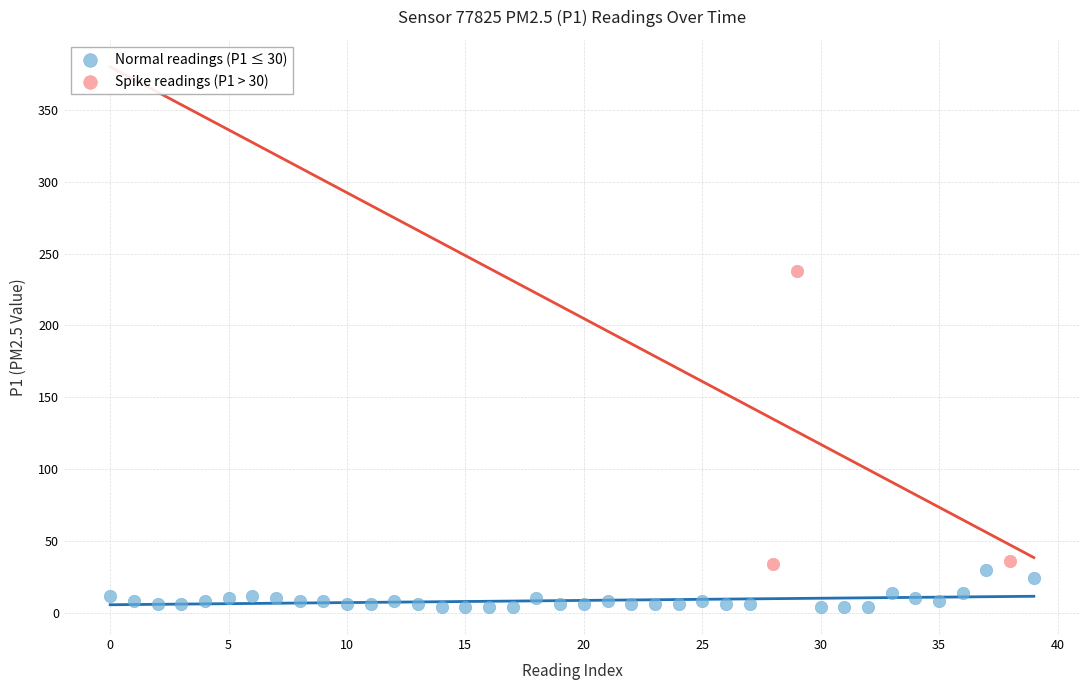

Which series has the widest spread of Y values?

Spike readings (P1 > 30)